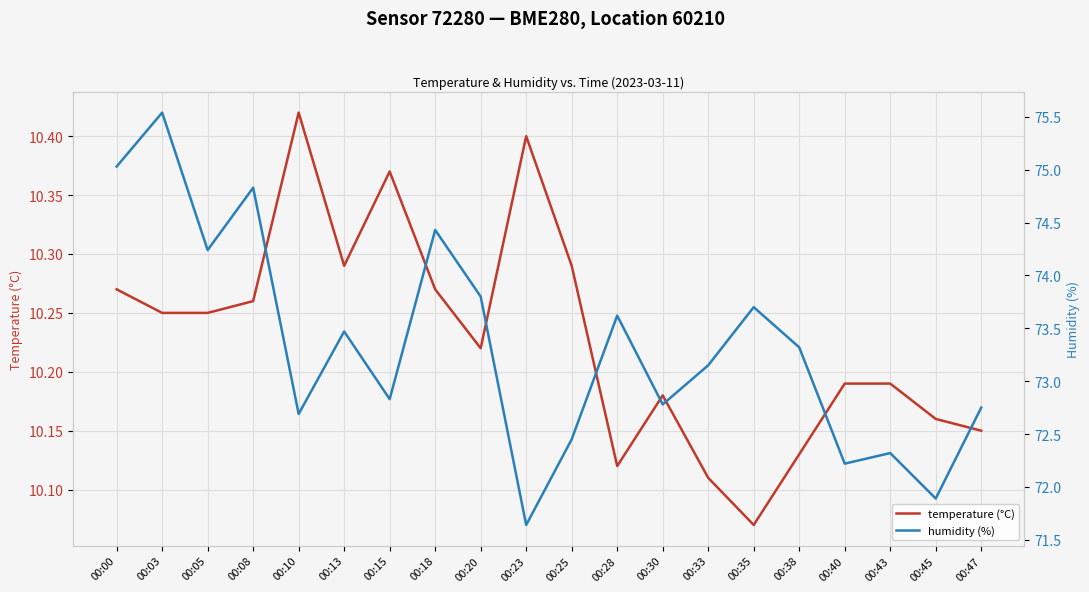

Where is the first local minimum for temperature (°C)?

00:13